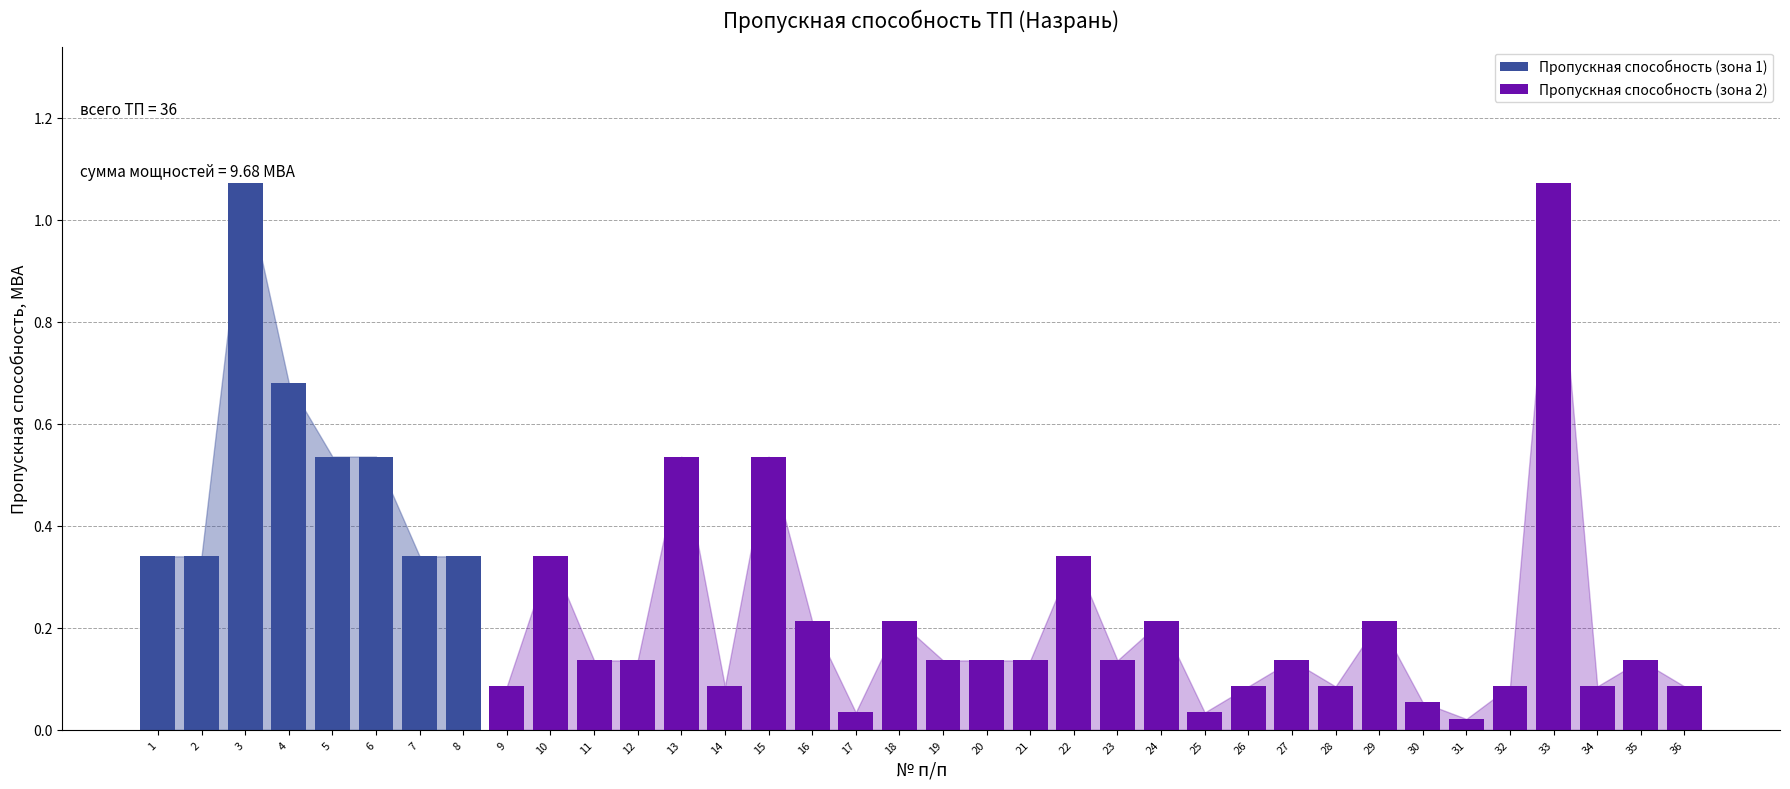

The chart shows a value of 0.3 at 2. True or false?

True